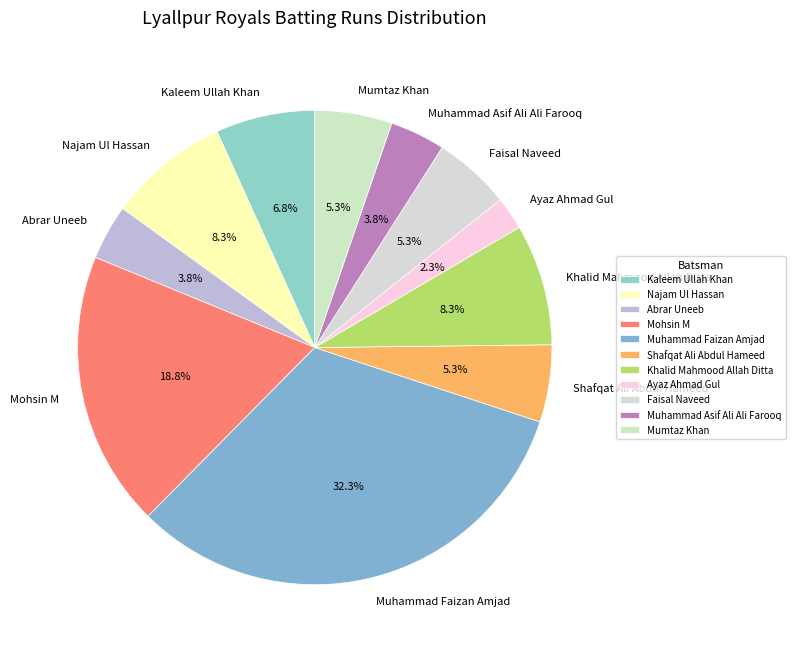

Is the sum of Faisal Naveed and Muhammad Asif Ali Ali Farooq greater than half?

No